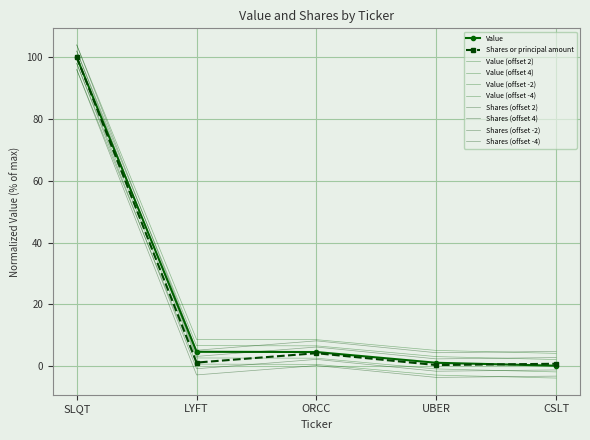

At how many categories does at least one series exceed 93?

1